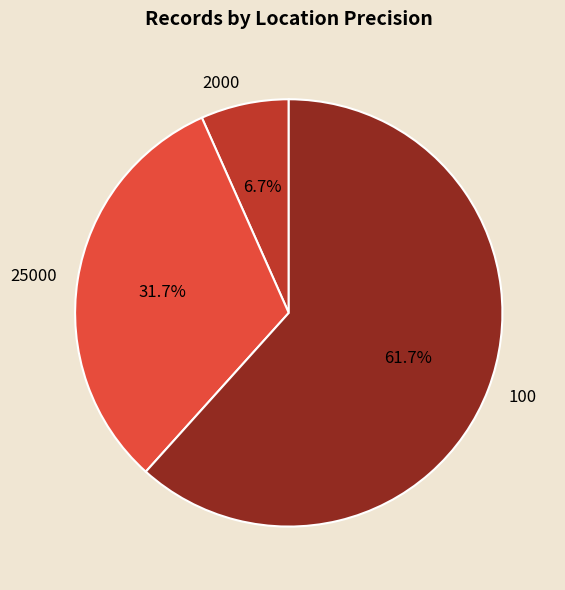

What is the majority slice?

100